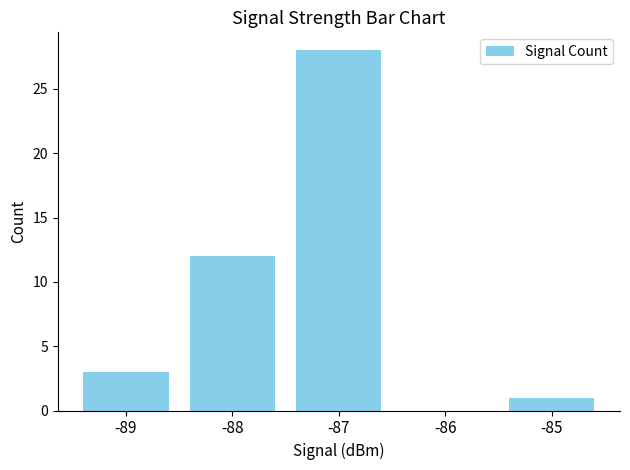

The value at -86 is 0. True or false?

True